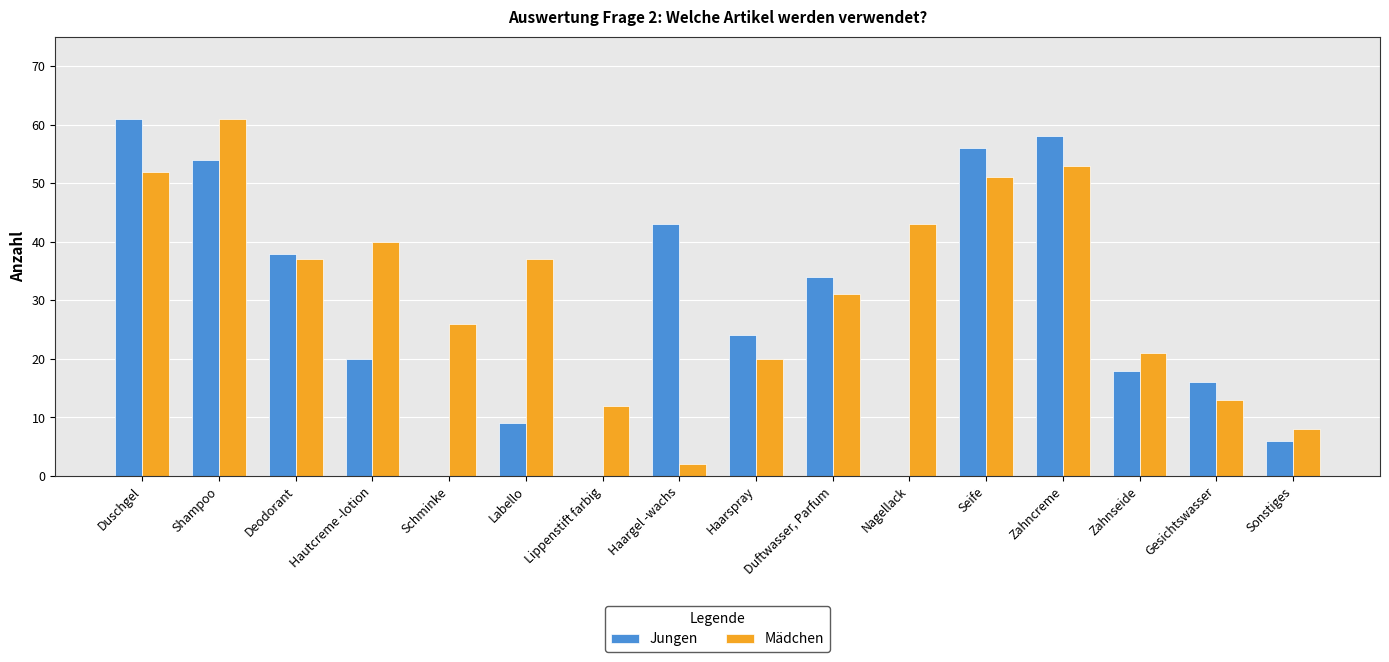

Reading right to left, what are all the values shown in this chart?

Jungen: Sonstiges=6	Gesichtswasser=16	Zahnseide=18	Zahncreme=58	Seife=56	Nagellack=0	Duftwasser, Parfum=34	Haarspray=24	Haargel -wachs=43	Lippenstift farbig=0	Labello=9	Schminke=0	Hautcreme -lotion=20	Deodorant=38	Shampoo=54	Duschgel=61
Mädchen: Sonstiges=8	Gesichtswasser=13	Zahnseide=21	Zahncreme=53	Seife=51	Nagellack=43	Duftwasser, Parfum=31	Haarspray=20	Haargel -wachs=2	Lippenstift farbig=12	Labello=37	Schminke=26	Hautcreme -lotion=40	Deodorant=37	Shampoo=61	Duschgel=52